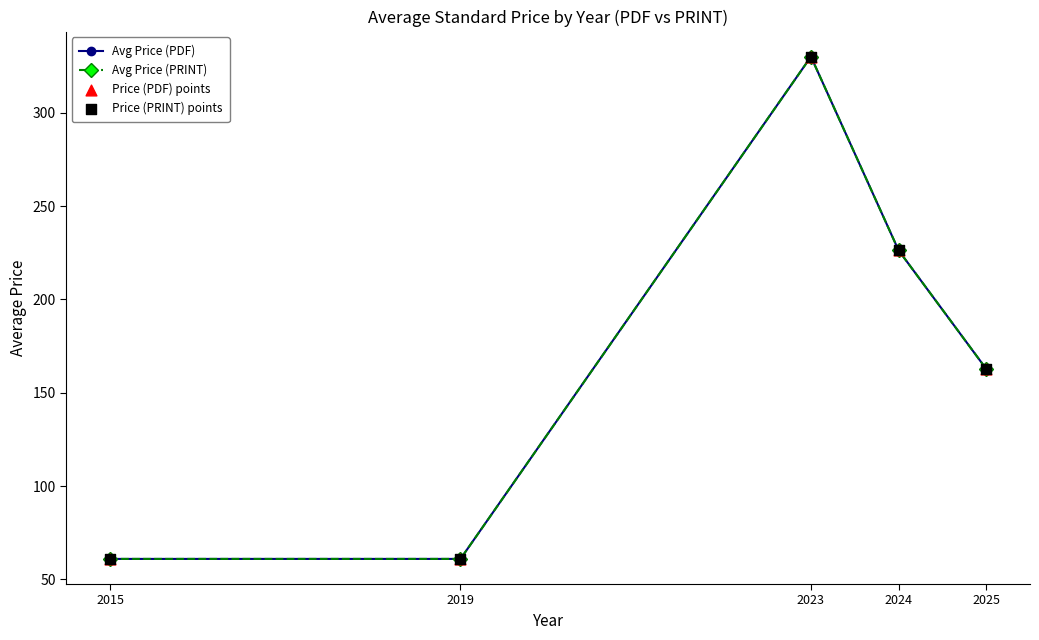

At which category is the sum across all series the highest?

2023